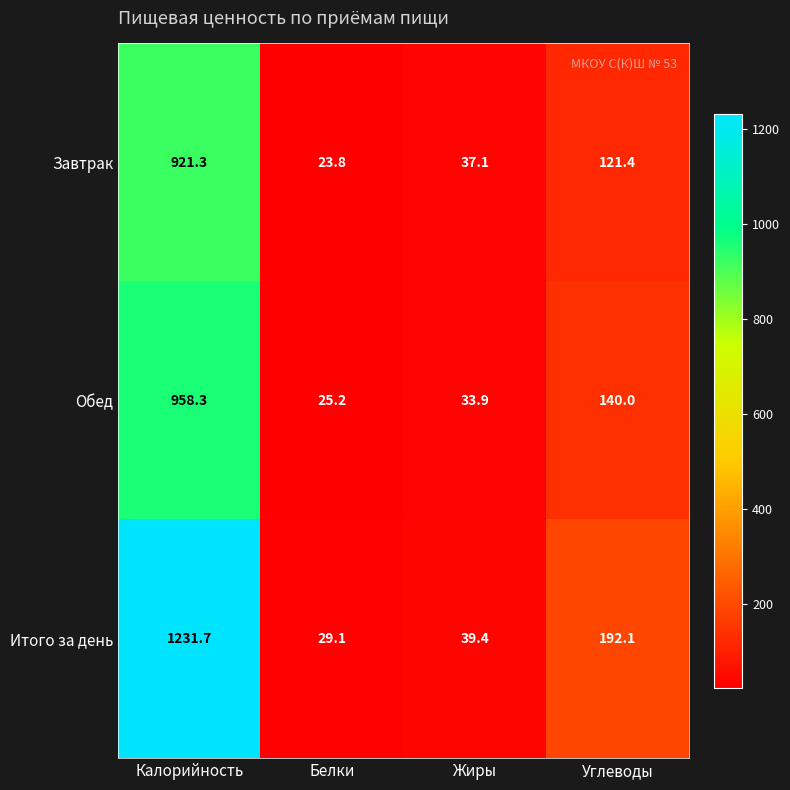

What is the greatest value displayed?

1231.7